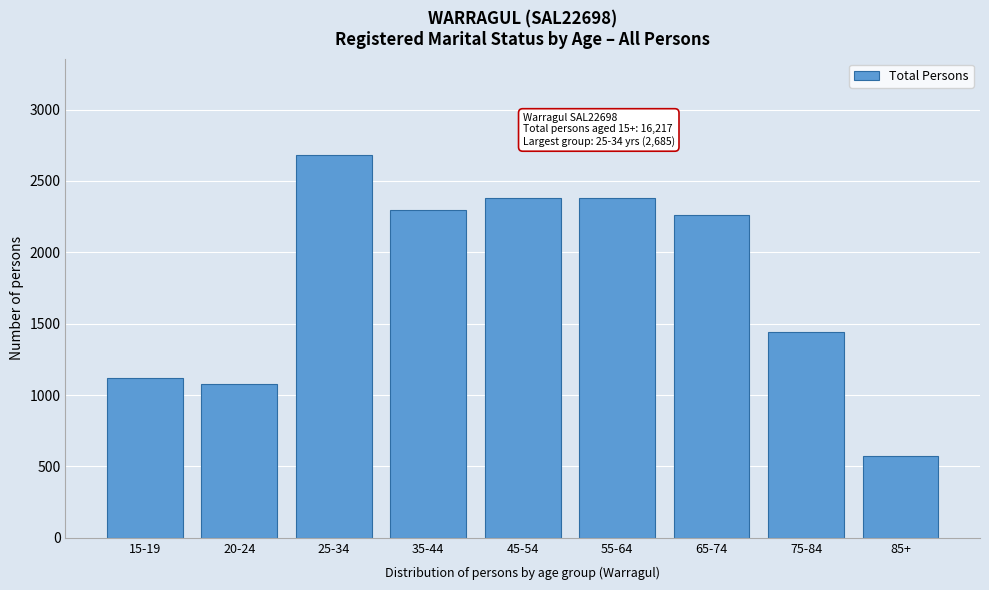

What is the value of the 6th bar from the left?

2377